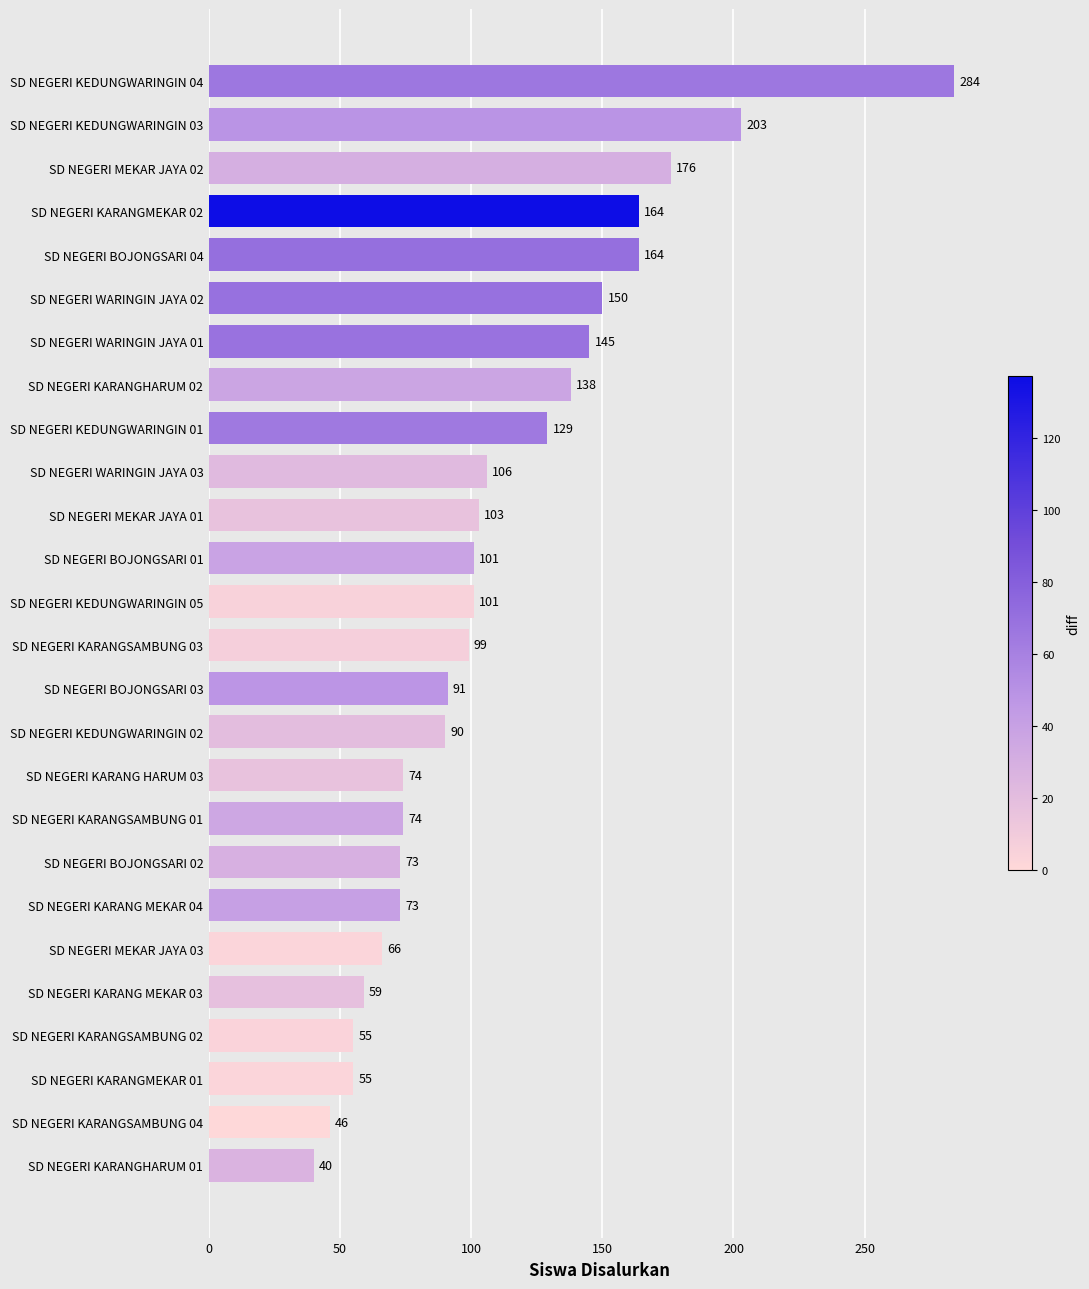

True or false: the data shows 196 at SD NEGERI WARINGIN JAYA 02.

False